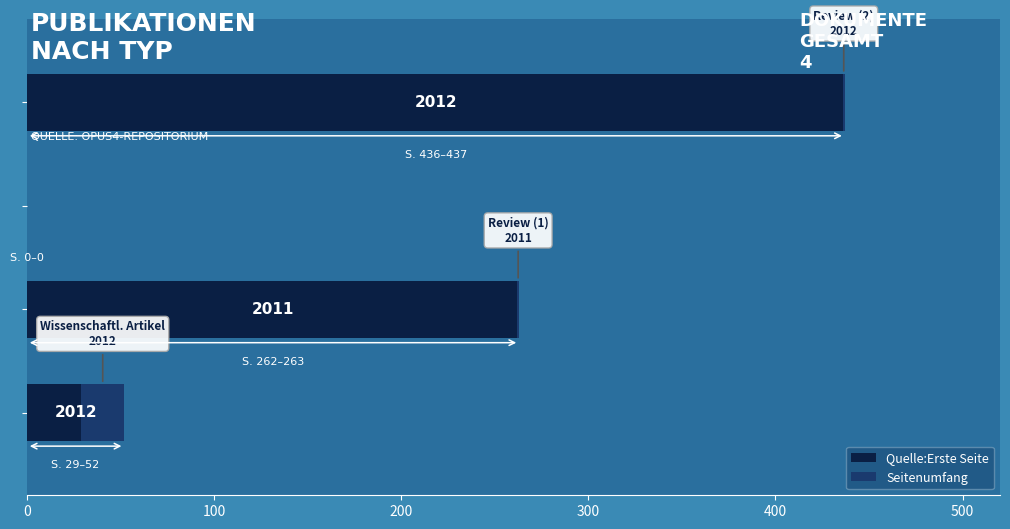

Count the number of data series in this chart.

2